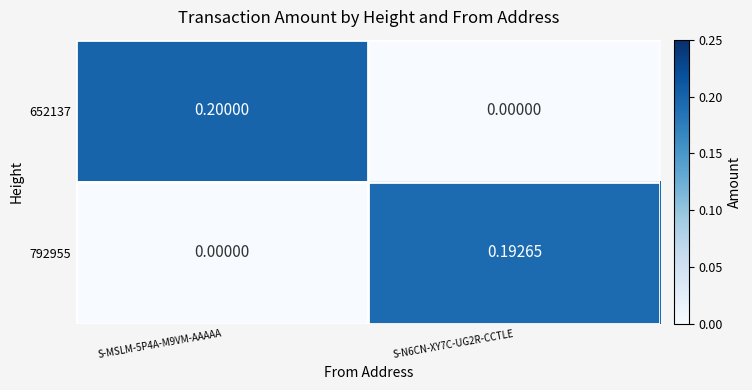

Is the value of 652137 at S-MSLM-5P4A-M9VM-AAAAA greater than the value of 792955 at S-MSLM-5P4A-M9VM-AAAAA?

Yes